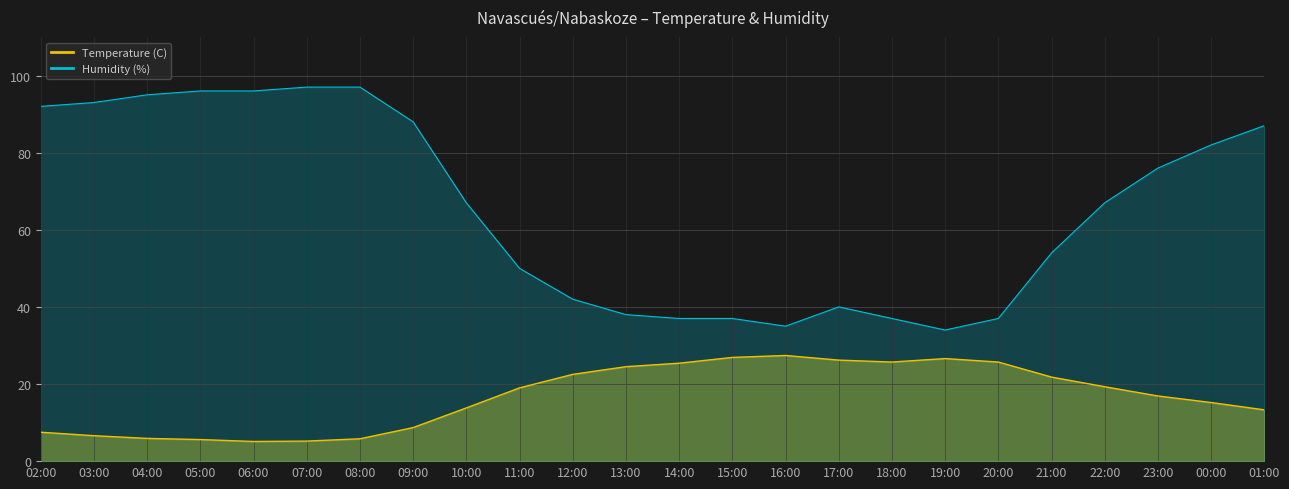

Which series has the largest total across all categories?

Humidity (%)